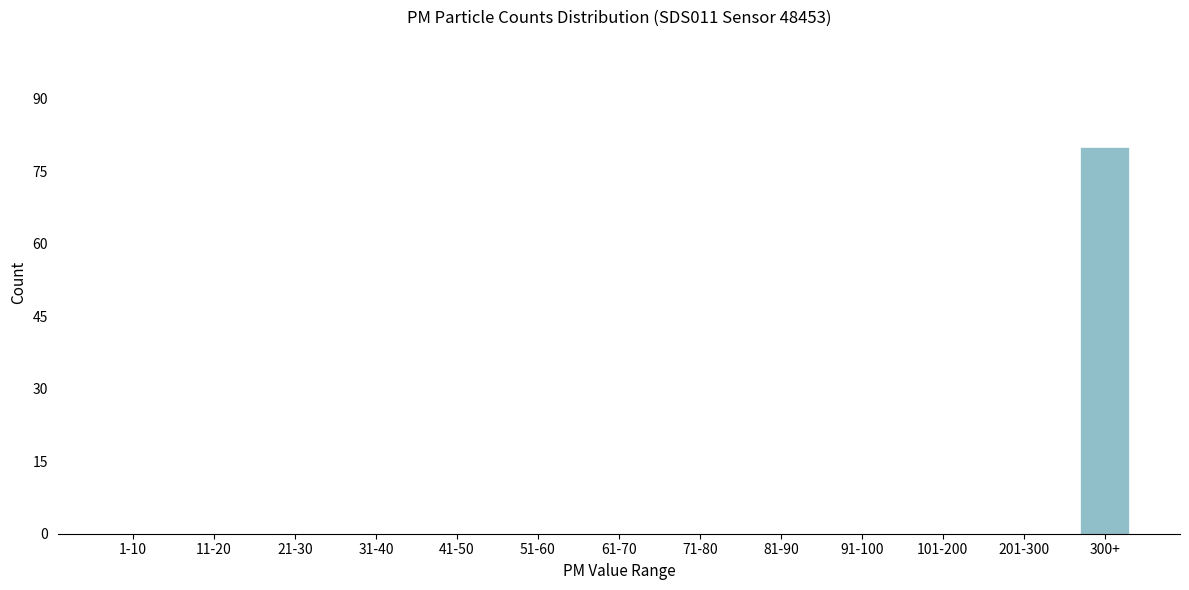

Reading left to right, extract all data points from this chart.

1-10=0	11-20=0	21-30=0	31-40=0	41-50=0	51-60=0	61-70=0	71-80=0	81-90=0	91-100=0	101-200=0	201-300=0	300+=80